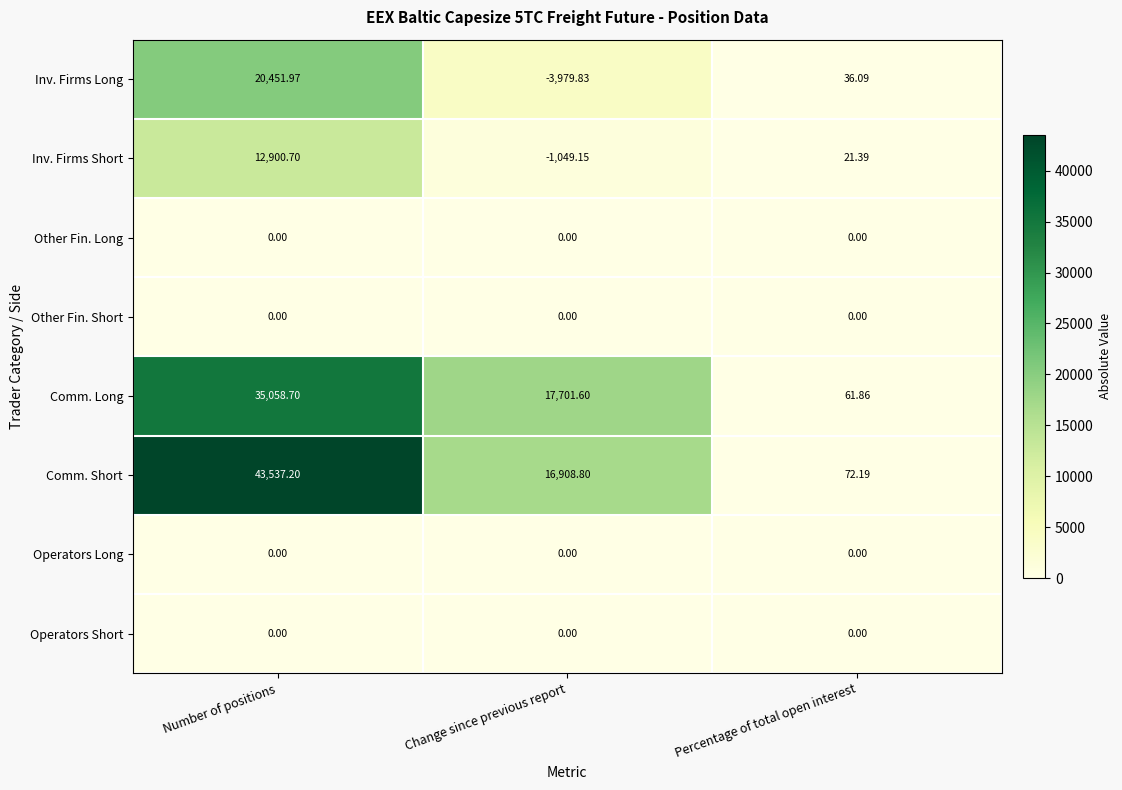

At which category does the chart reach its peak across all series?

Number of positions